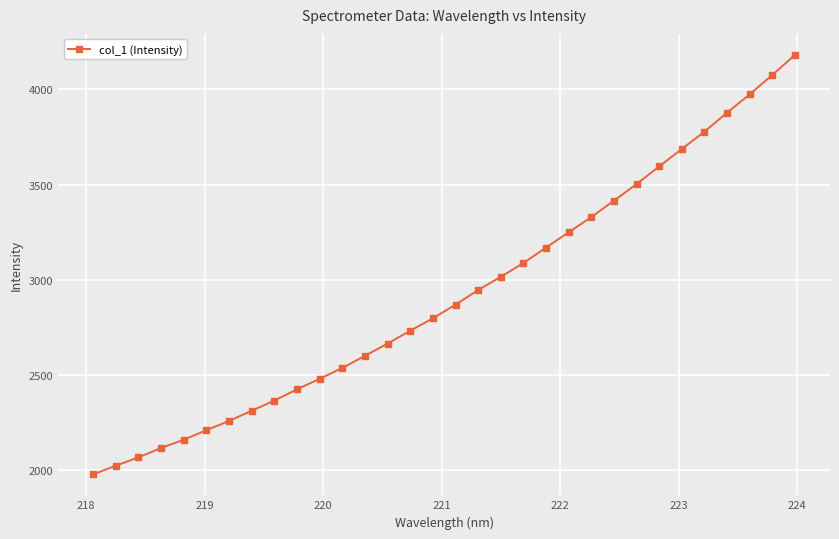

What is the minimum value shown in the chart?

1977.3